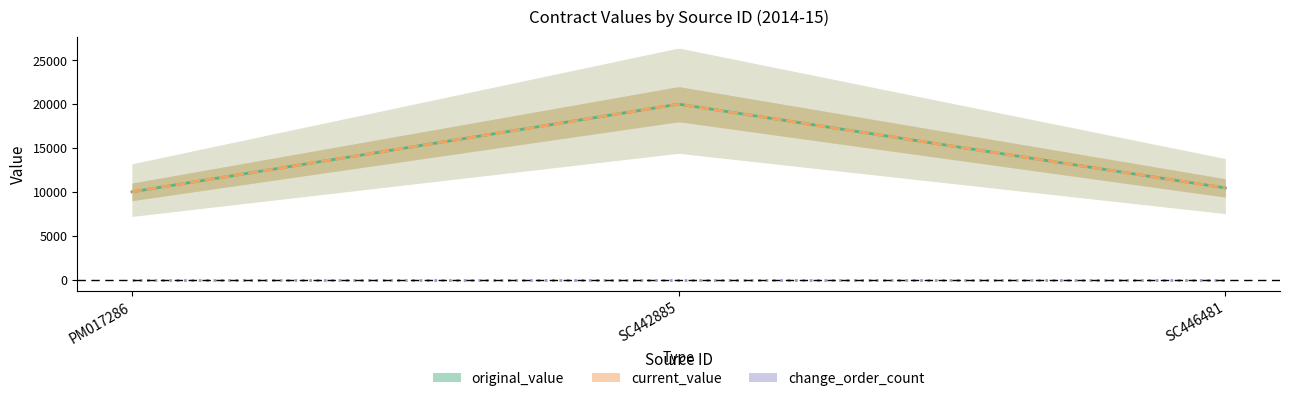

What is the total value across all series at SC442885?

40000